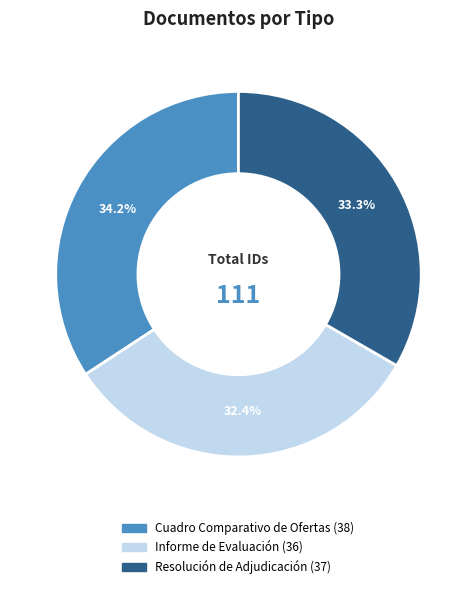

Which has a higher value, Informe de Evaluación or Resolución de Adjudicación?

Resolución de Adjudicación